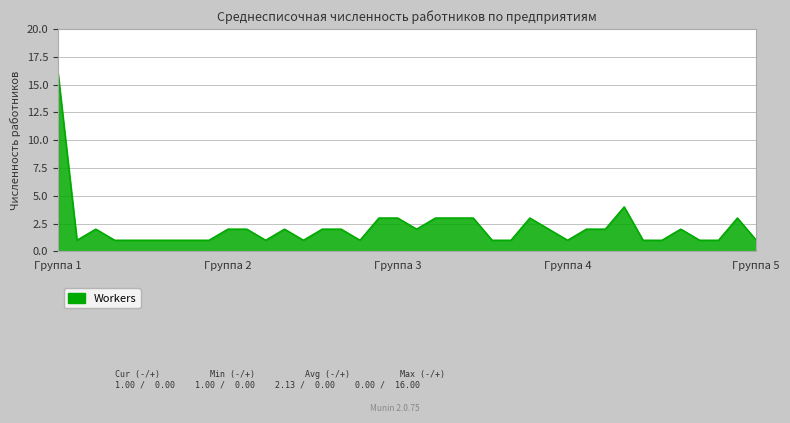

What is the greatest value displayed?

16